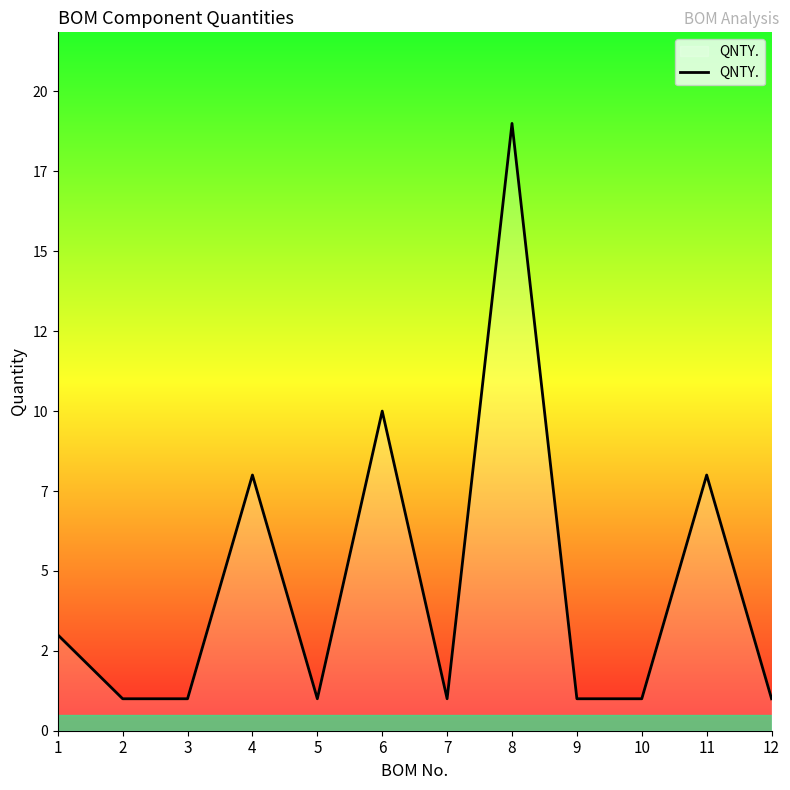

Does the chart have visible grid lines?

No